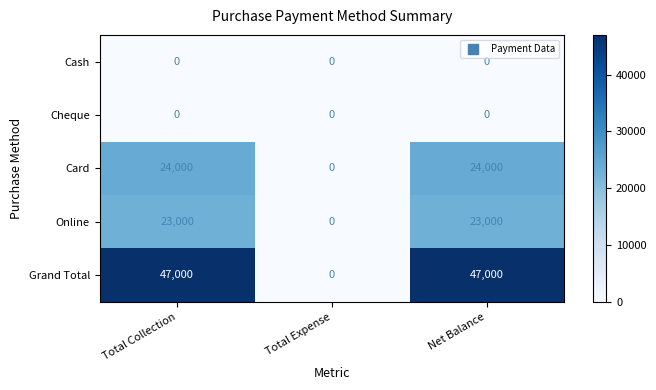

Which series has the widest spread of values?

Grand Total